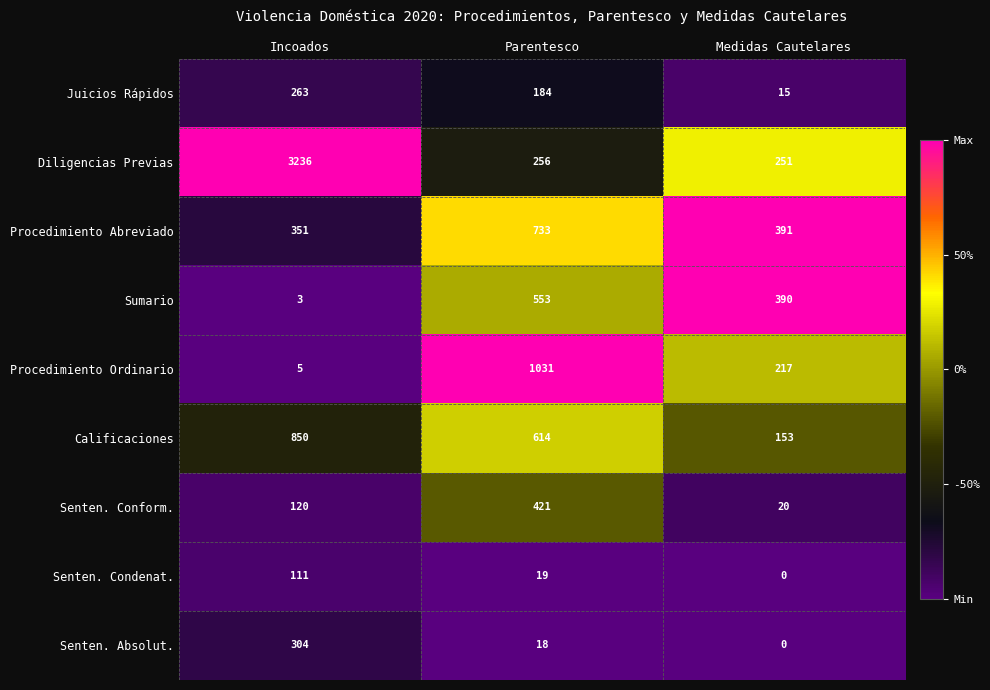

At which label is Procedimiento Ordinario closest to 518?

Medidas Cautelares